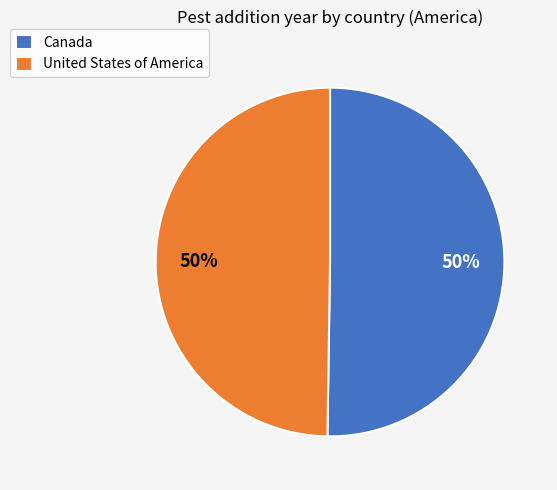

To the nearest percent, what is the average slice percentage?

50%